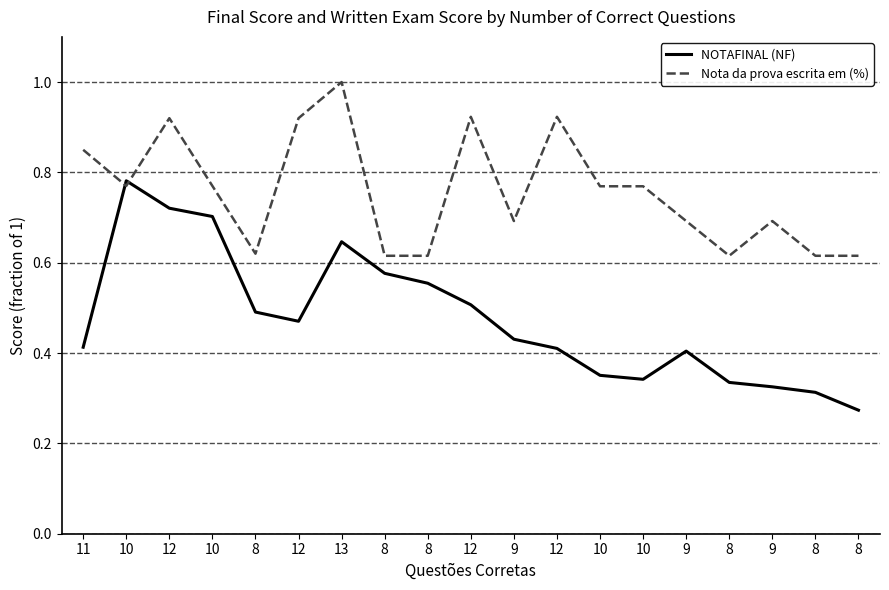

At how many categories does at least one series exceed 0?

19